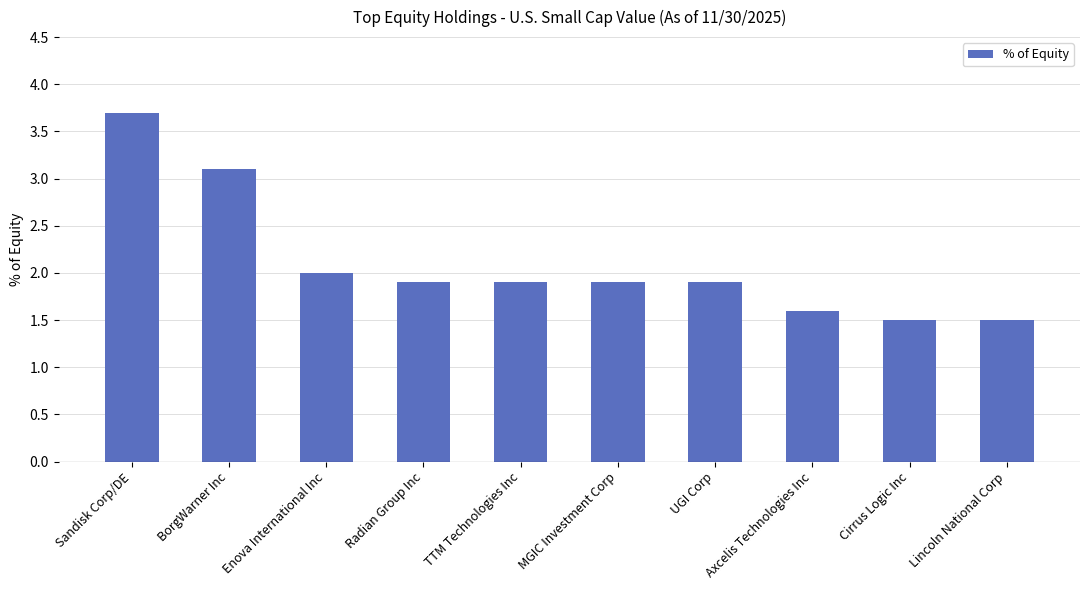

What is the change in value from TTM Technologies Inc to Axcelis Technologies Inc?

-0.3